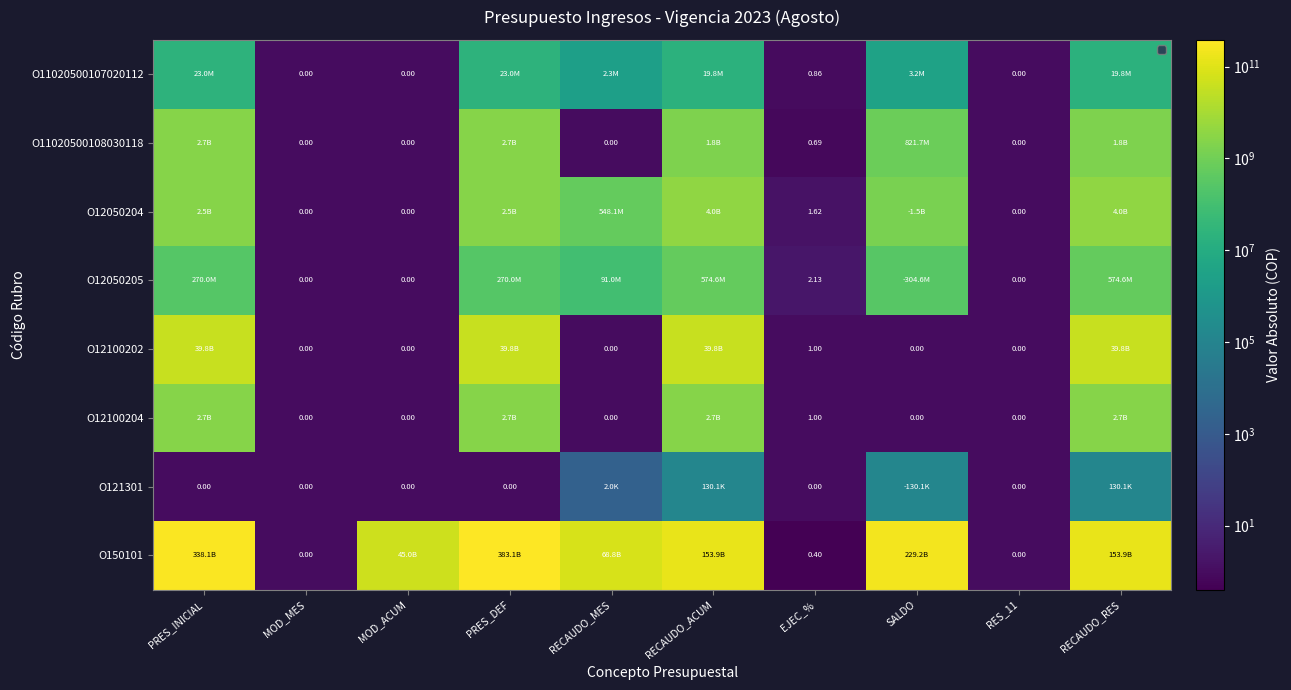

Is it true that O12050205 equals 0.6 at MOD_ACUM?

False